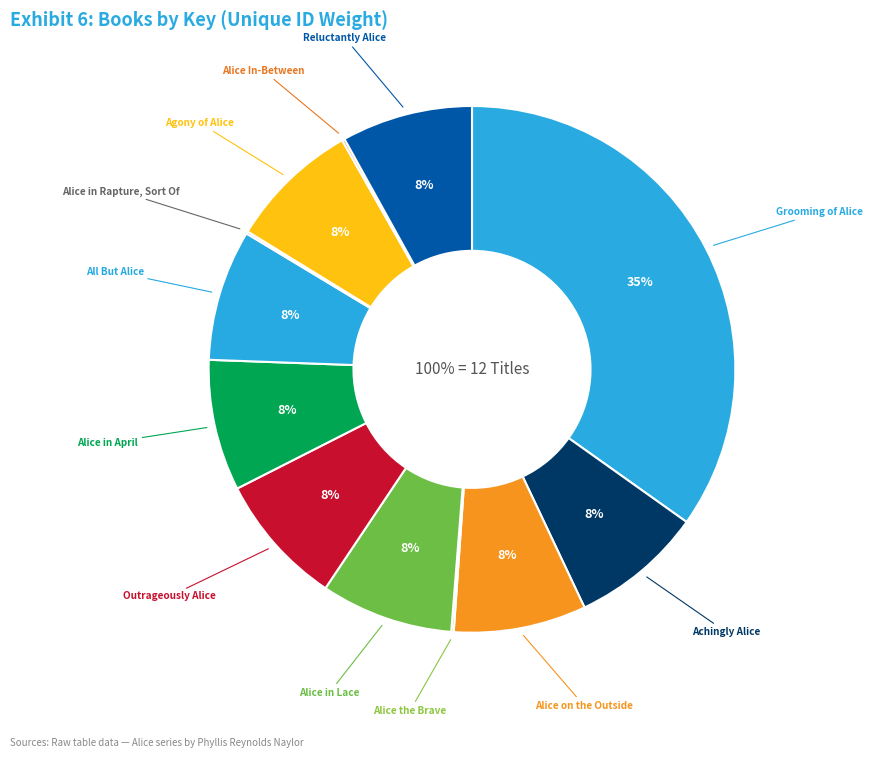

Which has a higher value, Alice on the Outside or Agony of Alice?

Alice on the Outside